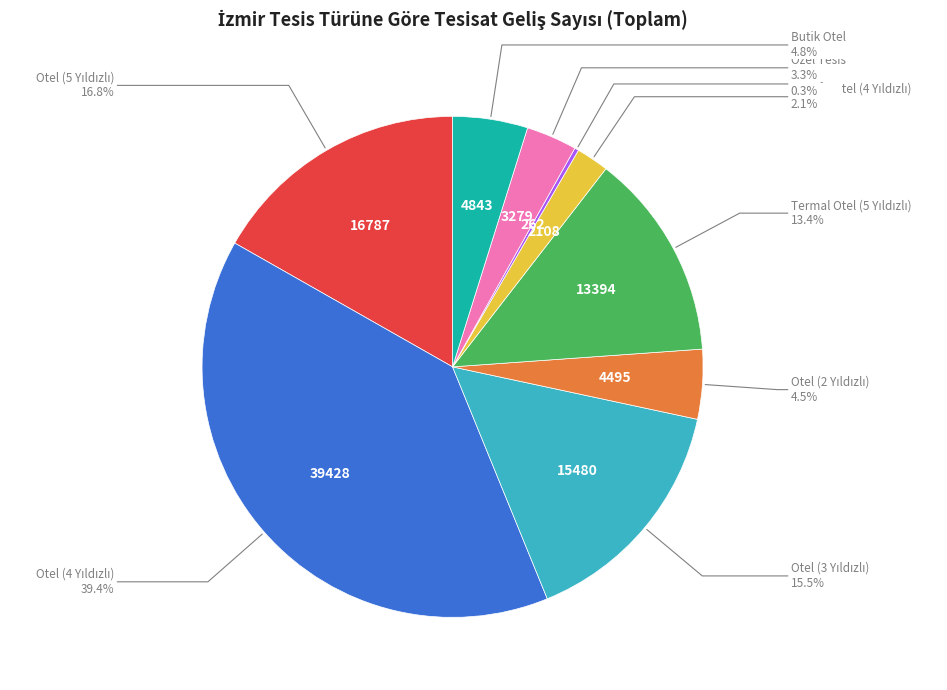

Does any single category account for the majority?

No